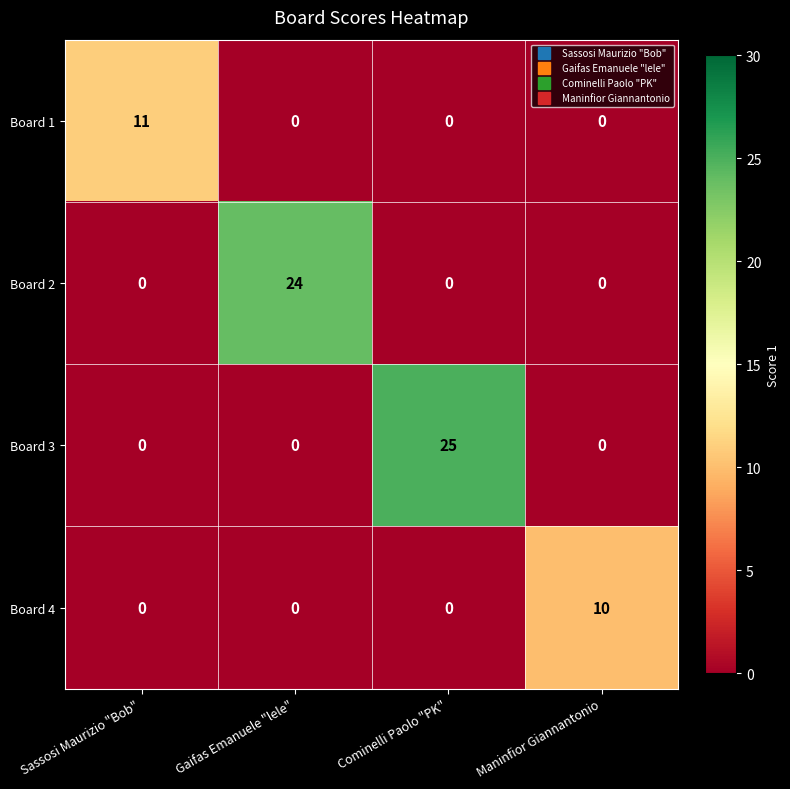

Which series has the widest spread of values?

Board 3